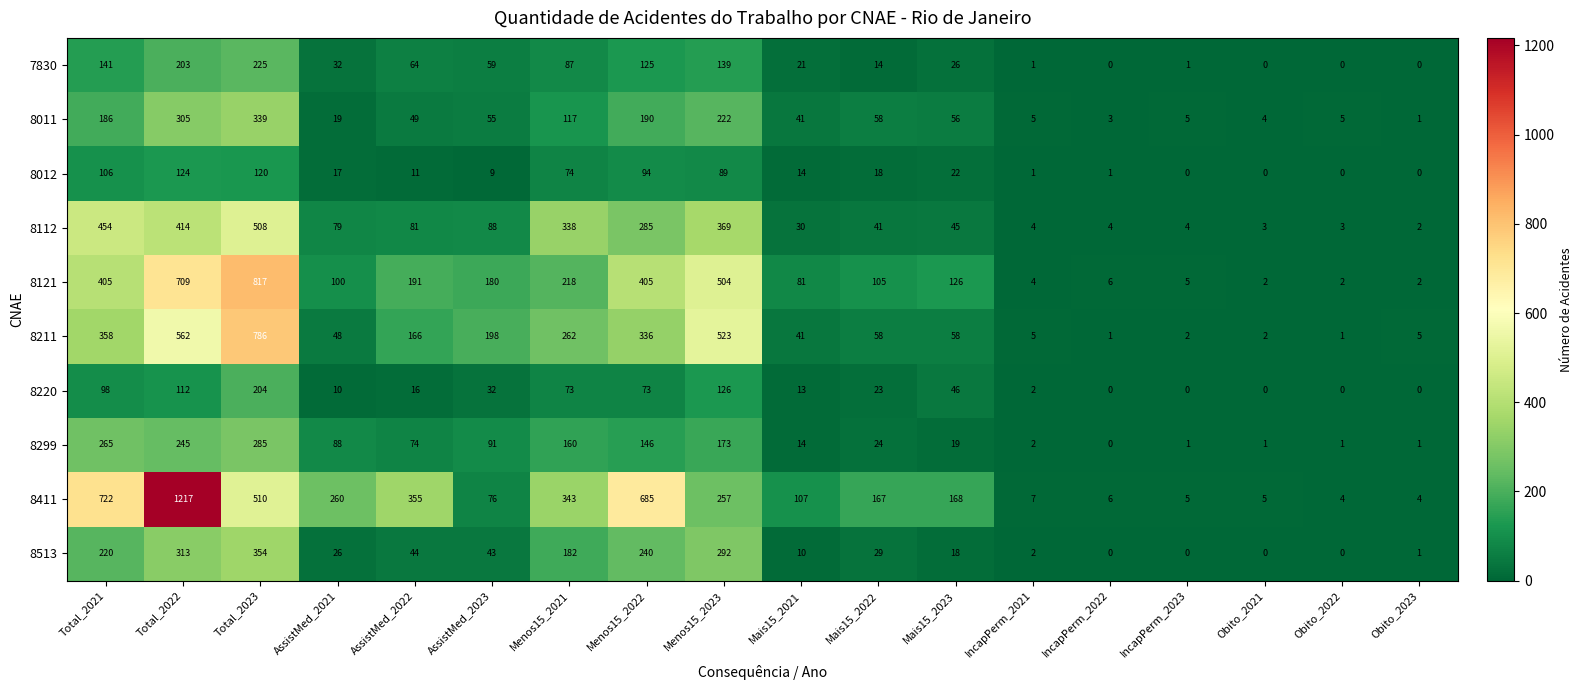

List the series in order of their peak value, highest first.

8411, 8121, 8211, 8112, 8513, 8011, 8299, 7830, 8220, 8012